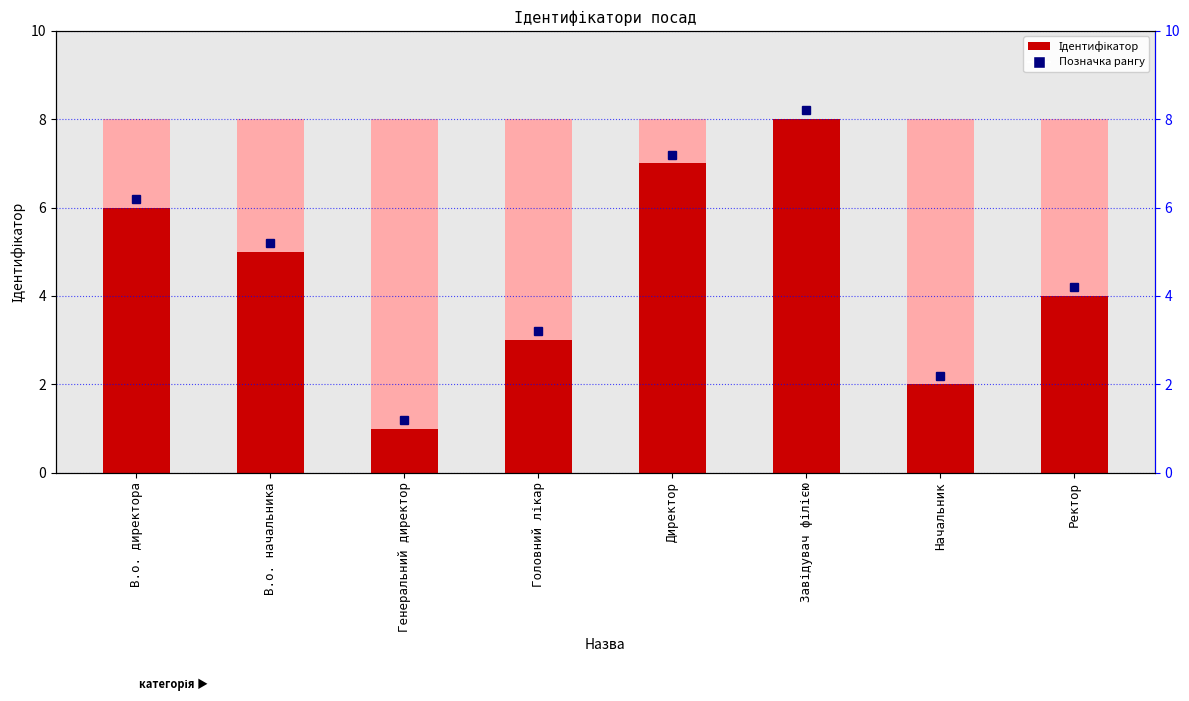

What is the approximate value at Ректор?

4